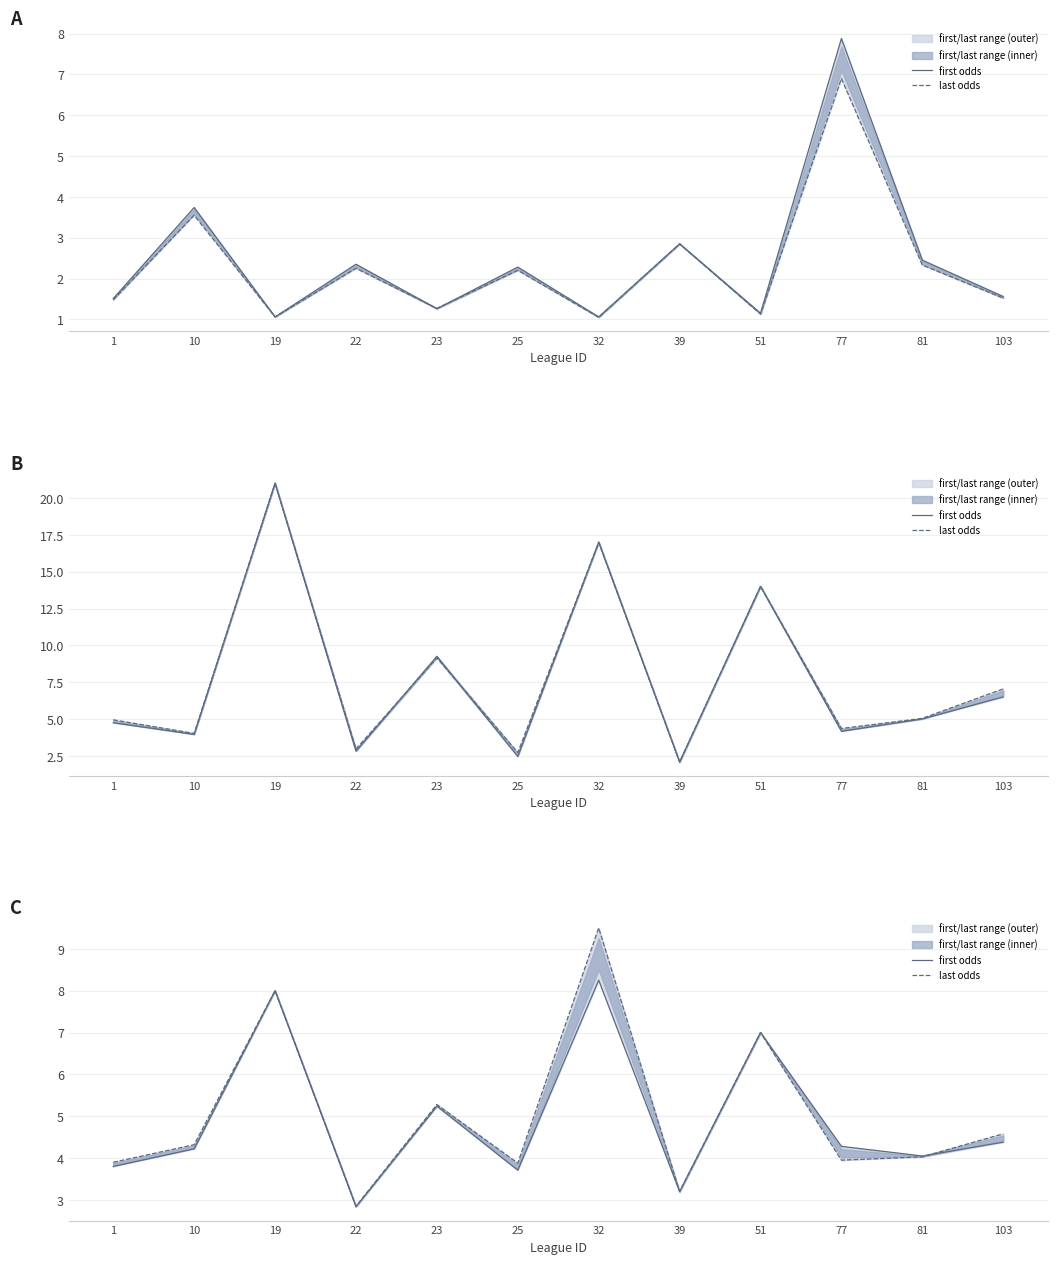

At which label does first odds reach its minimum?

22